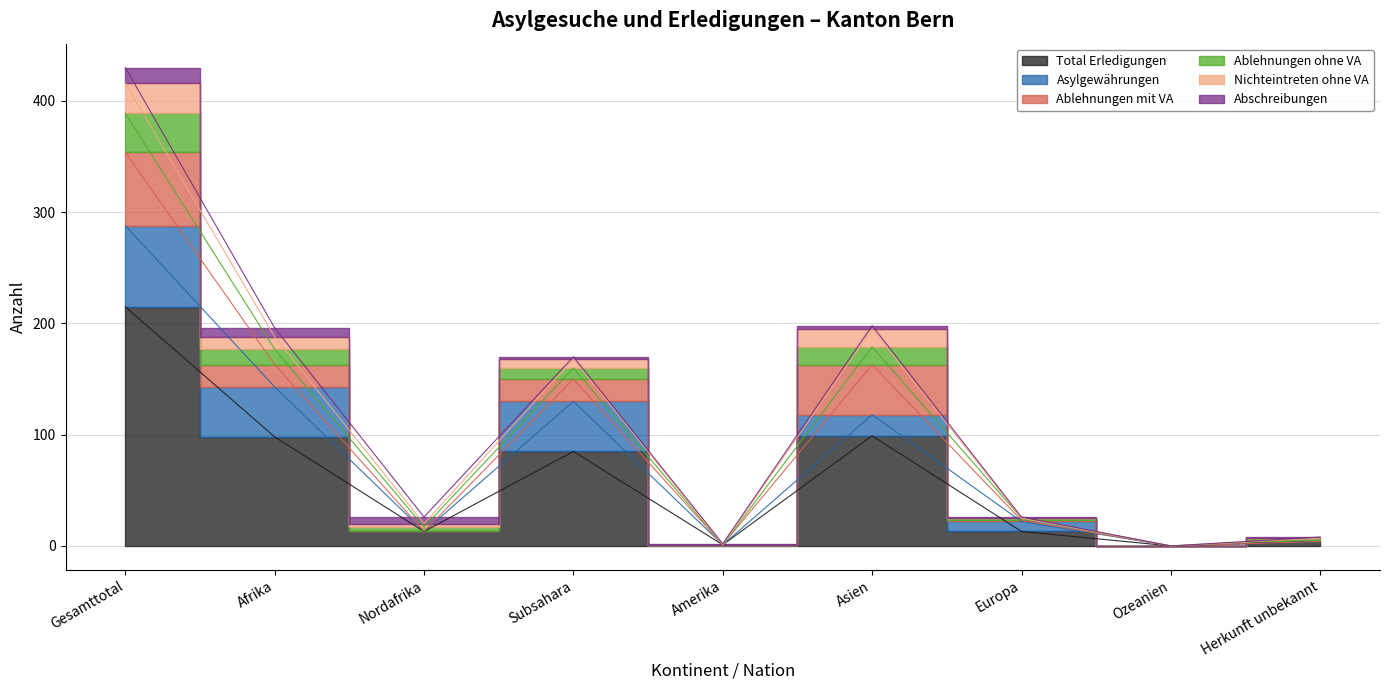

What position from the left is Subsahara?

4